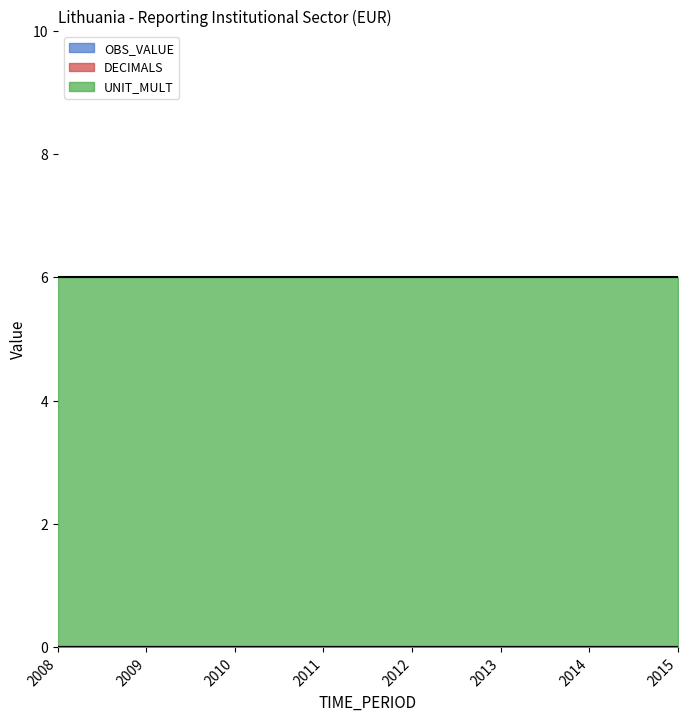

Which series has the largest total across all categories?

UNIT_MULT